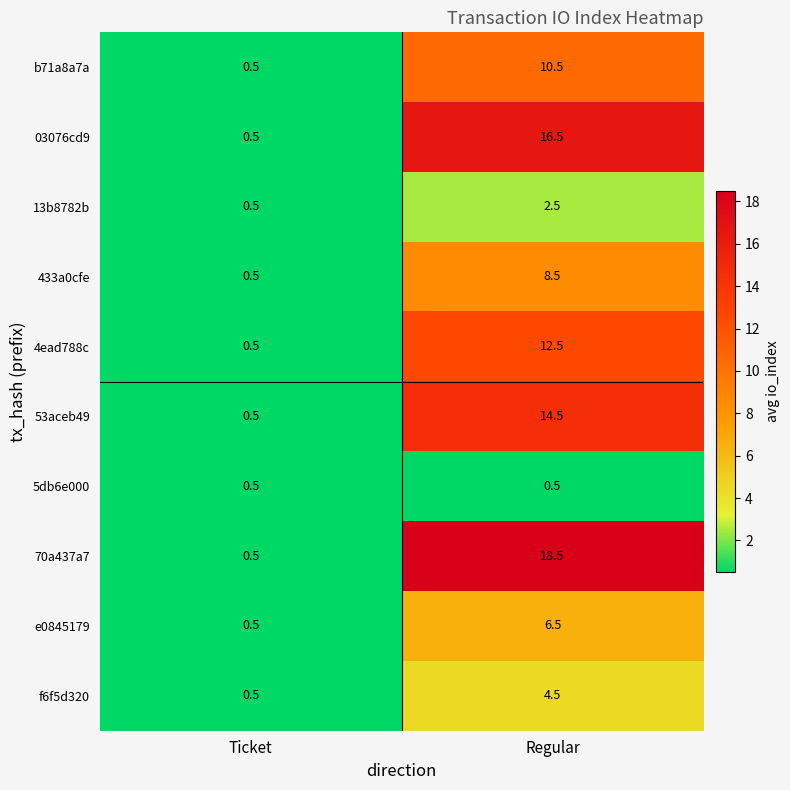

What is the sum of the 70a437a7 values at Regular and Ticket?

19.0